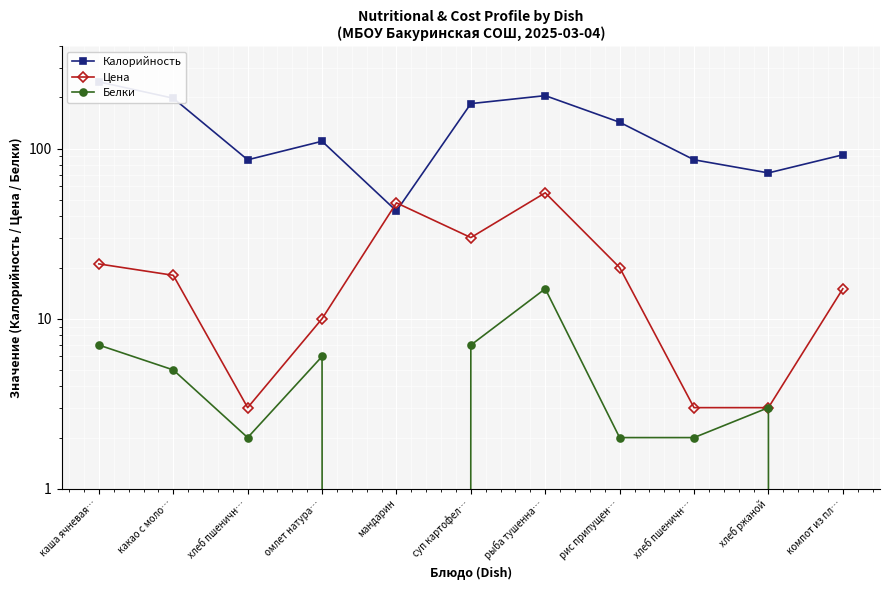

True or false: Калорийность and Белки cross at least once.

False